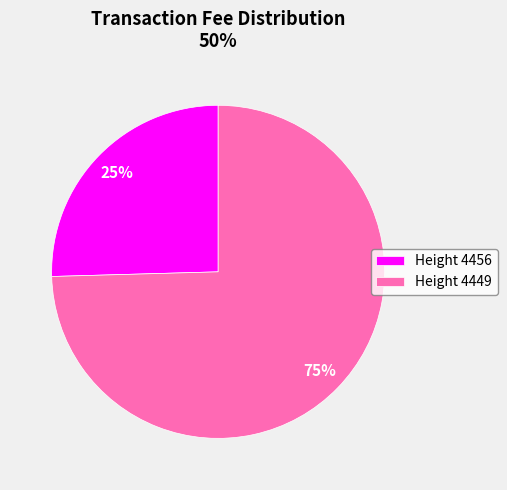

To the nearest percent, what is the combined percentage of Height 4456 and Height 4449?

100%